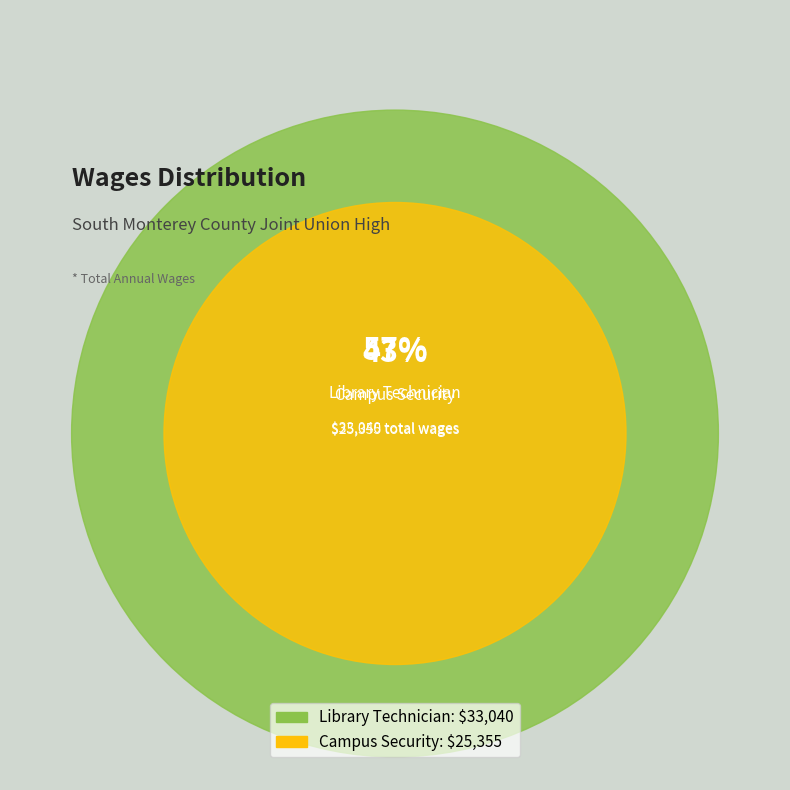

What percentage is the Library Technician slice, to the nearest percent?

57%